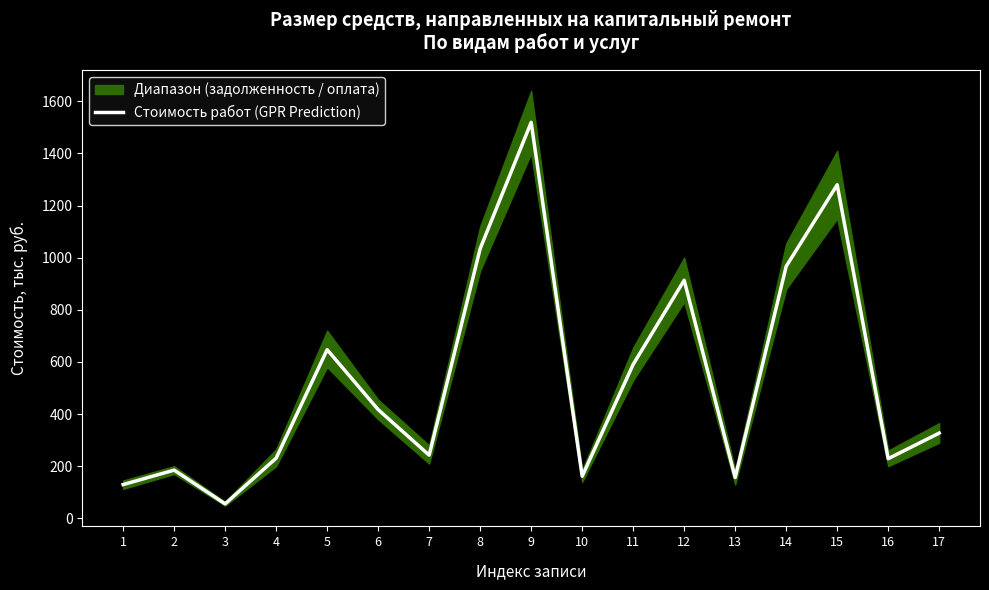

Rank the categories by value from lowest to highest.

3, 1, 13, 10, 2, 16, 4, 7, 17, 6, 11, 5, 12, 14, 8, 15, 9